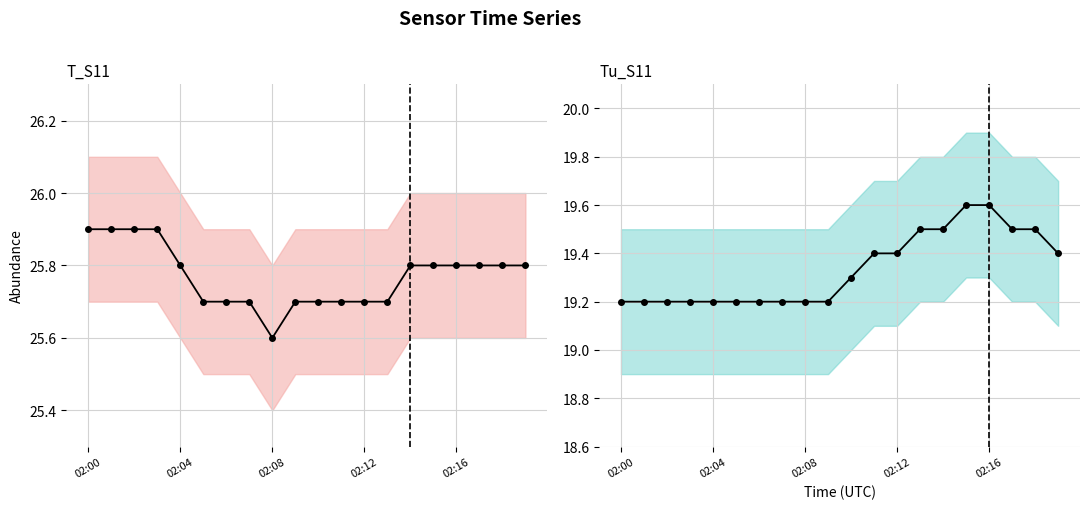

Reading left to right, extract all data points from this chart.

T_S11: 25.9	25.9	25.9	25.9	25.8	25.7	25.7	25.7	25.6	25.7	25.7	25.7	25.7	25.7	25.8	25.8	25.8	25.8	25.8	25.8
Tu_S11: 19.2	19.2	19.2	19.2	19.2	19.2	19.2	19.2	19.2	19.2	19.3	19.4	19.4	19.5	19.5	19.6	19.6	19.5	19.5	19.4